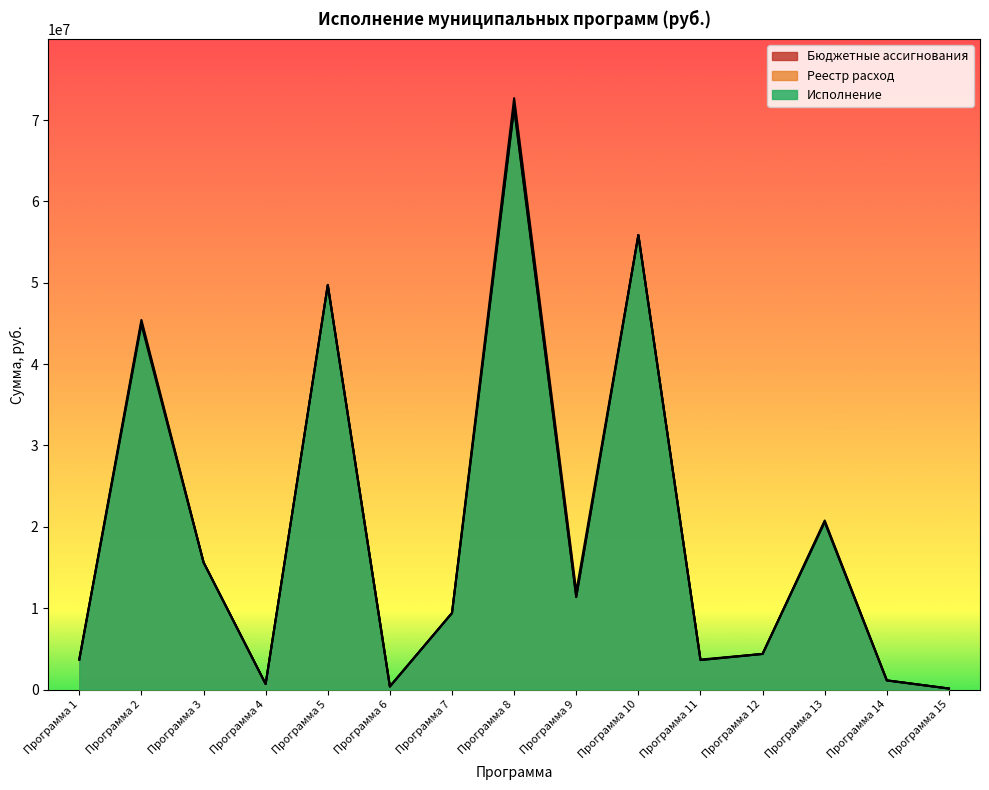

What is the approximate value of Исполнение at Программа 8?

71408749.6